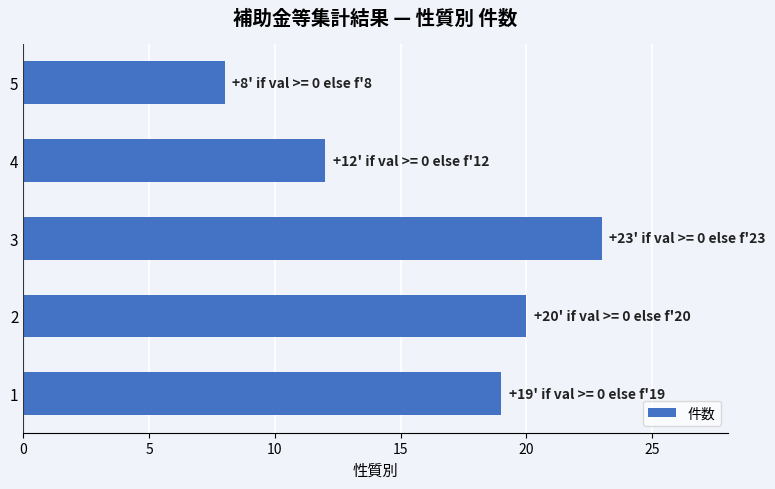

Is it true that the value at 4 is 8?

False